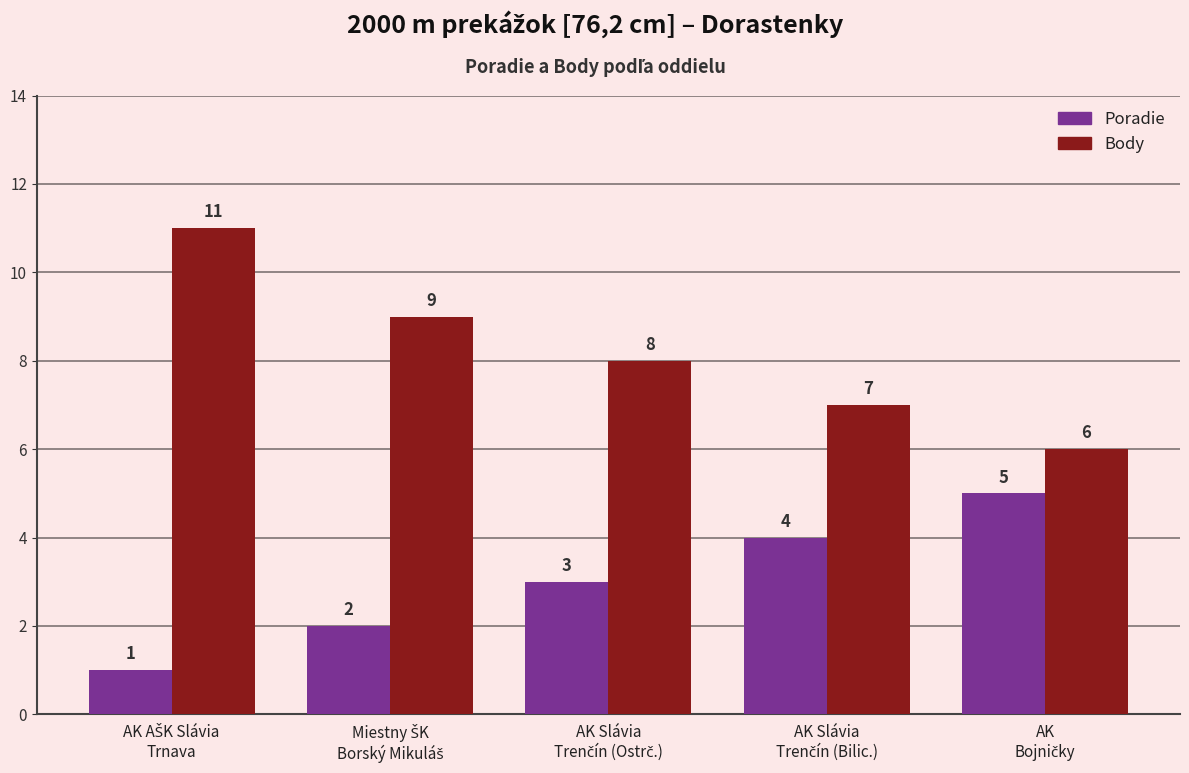

Reading right to left, list all the values displayed in this chart.

Poradie: 5	4	3	2	1
Body: 6	7	8	9	11